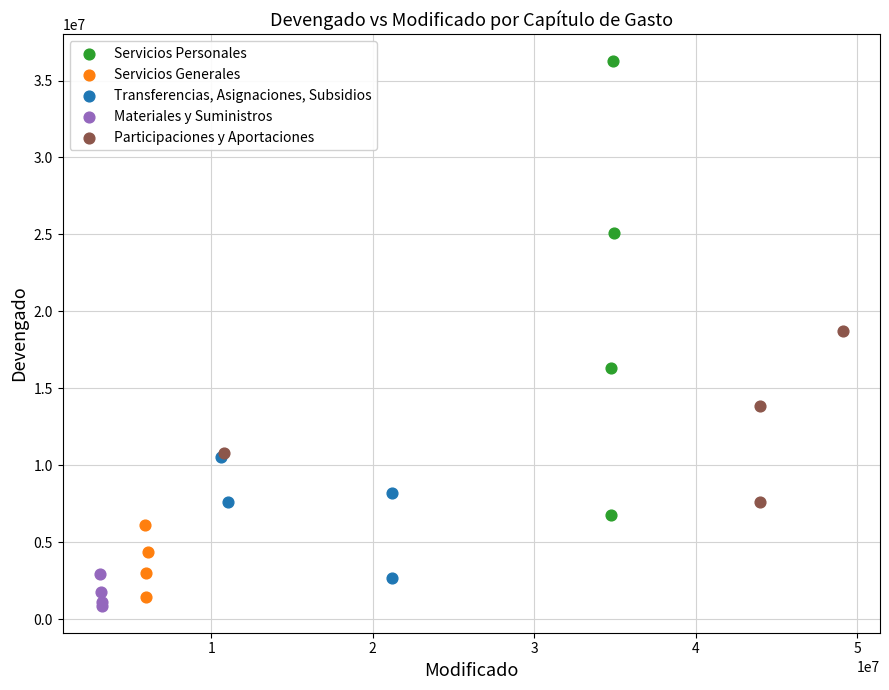

Which series has the widest spread of Y values?

Servicios Personales